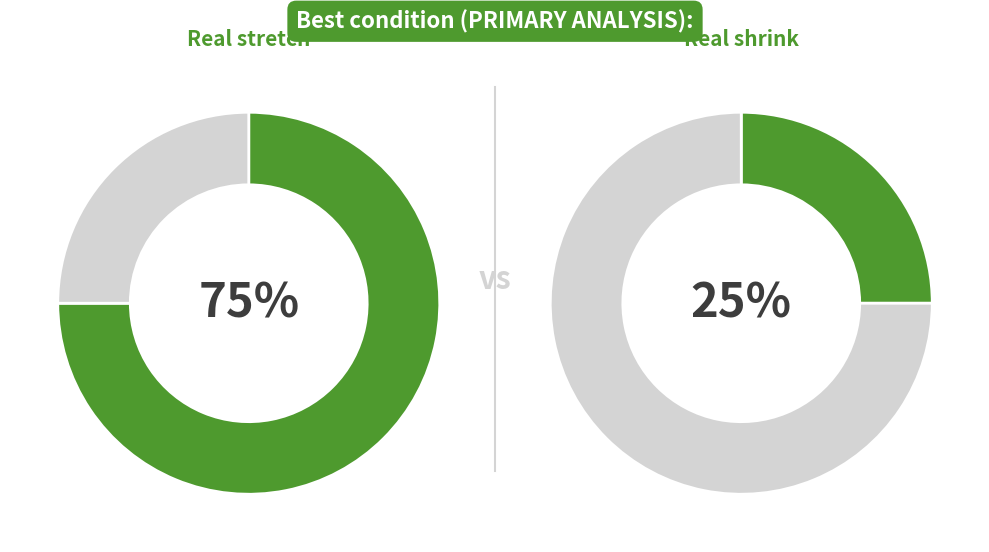

Is it true that Real stretch is 35% of the pie?

False